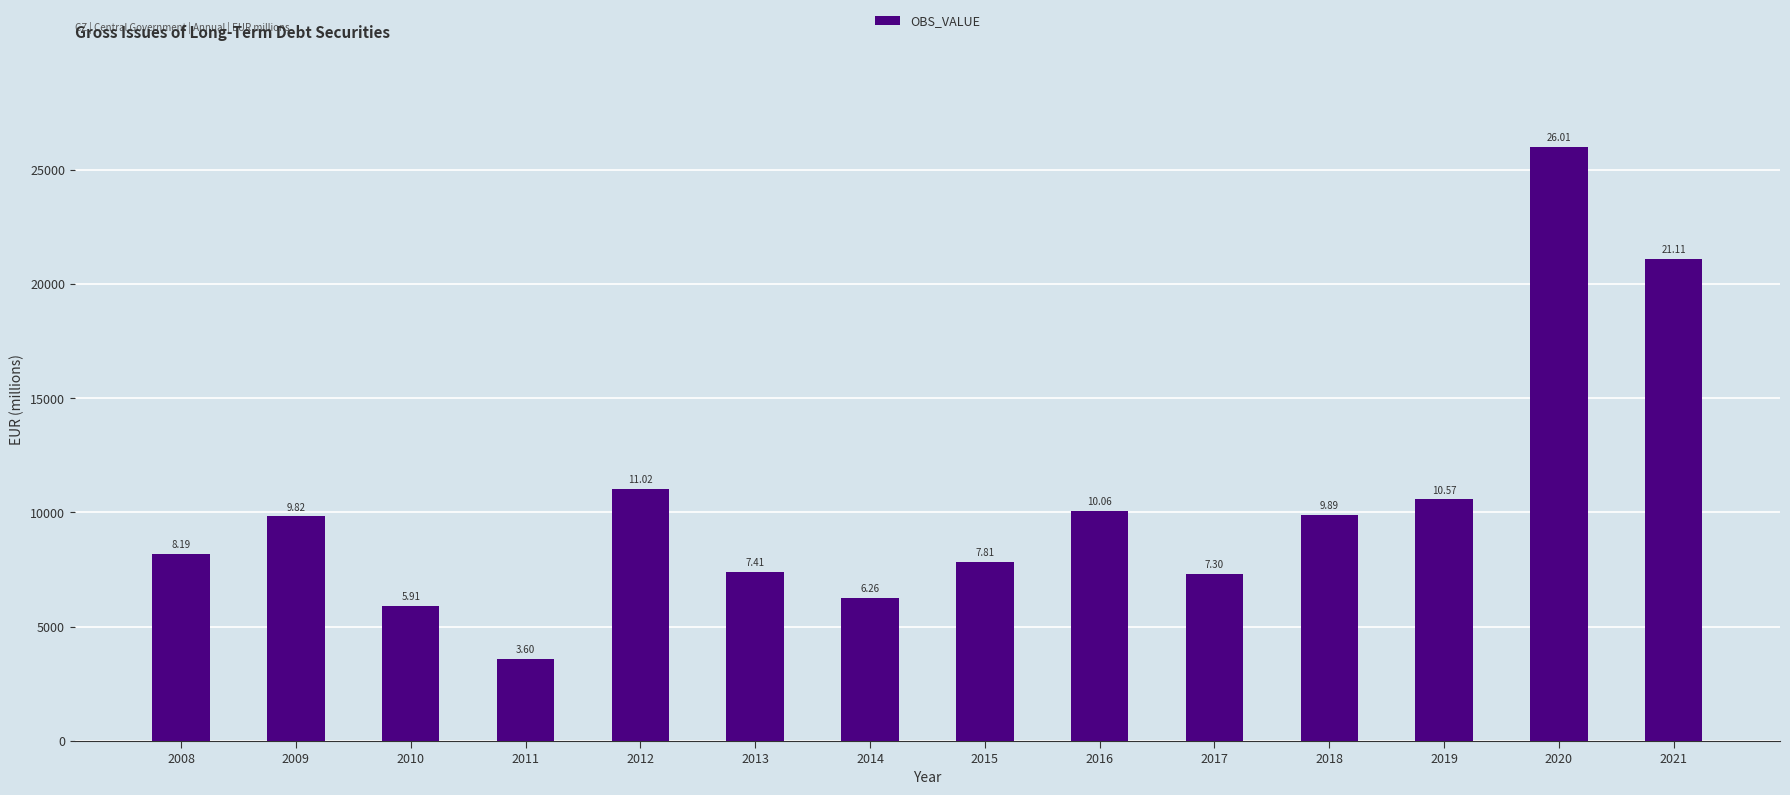

Does the chart contain any negative values?

No